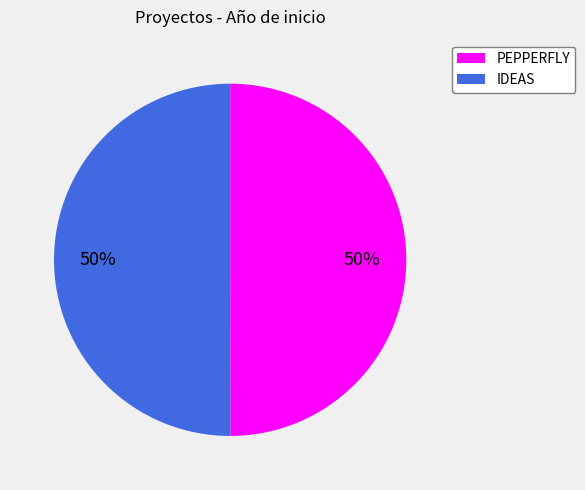

Is it true that IDEAS is 50% of the pie?

True